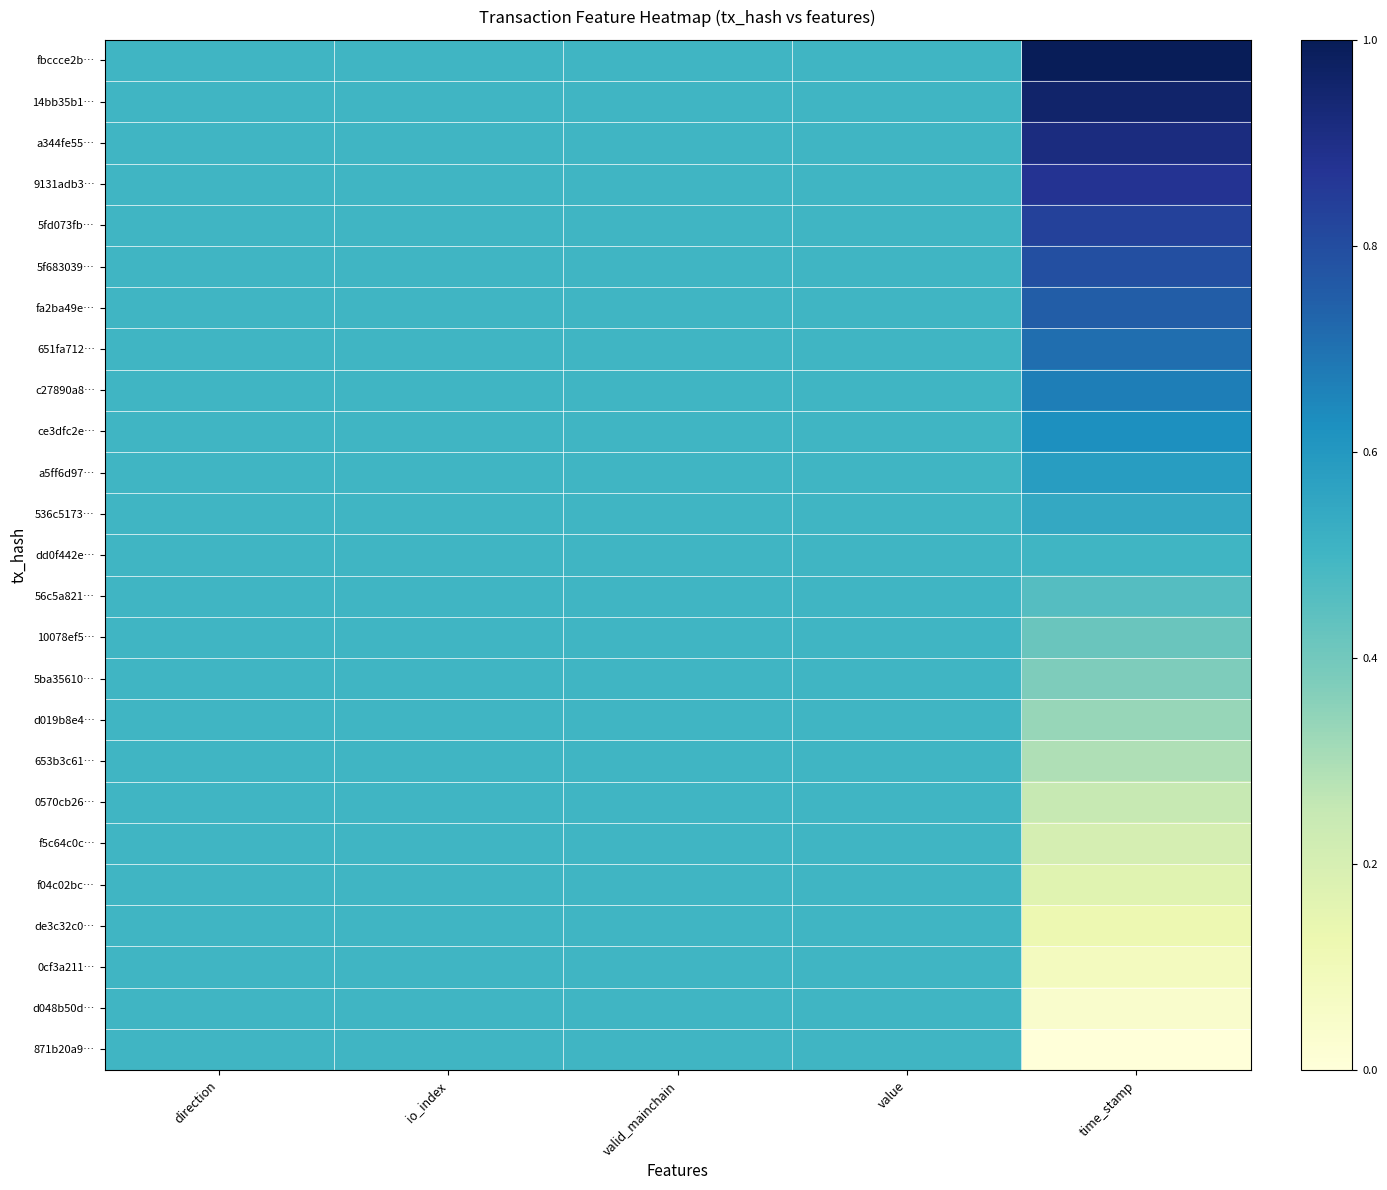

What is the total value across all series at valid_mainchain?

12.5